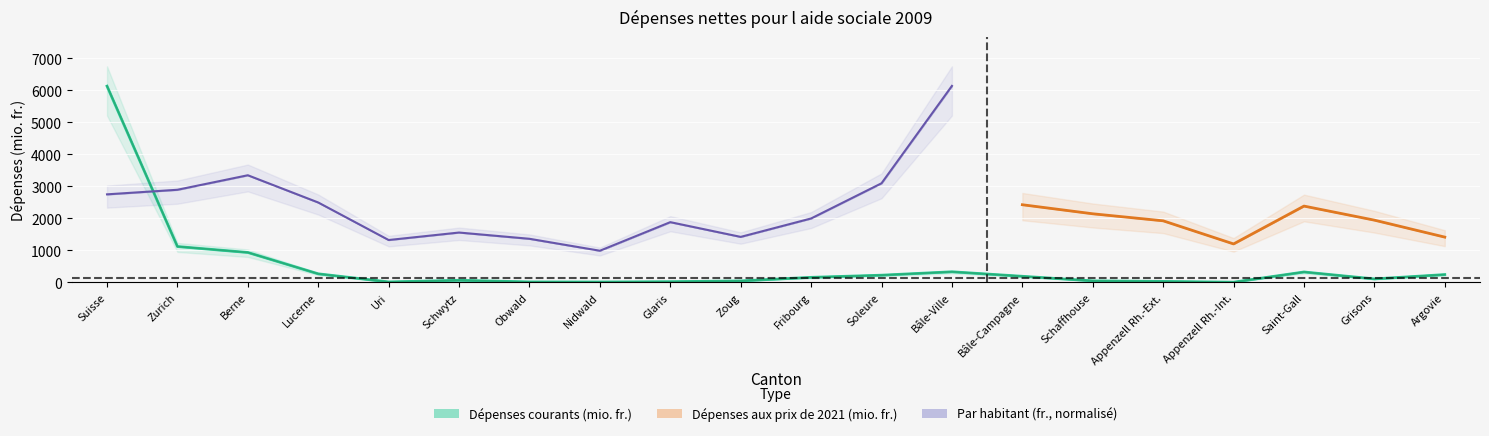

The Dépenses prix 2021 (mio. fr.) series shows 113.4 at Bâle-Ville. True or false?

False